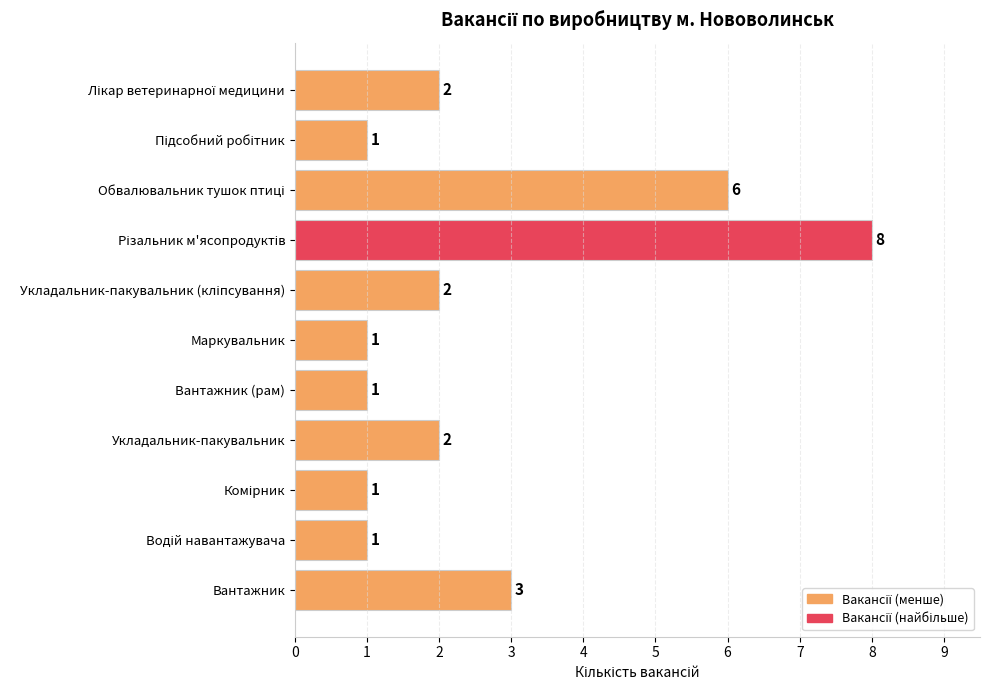

What is the greatest value displayed?

8